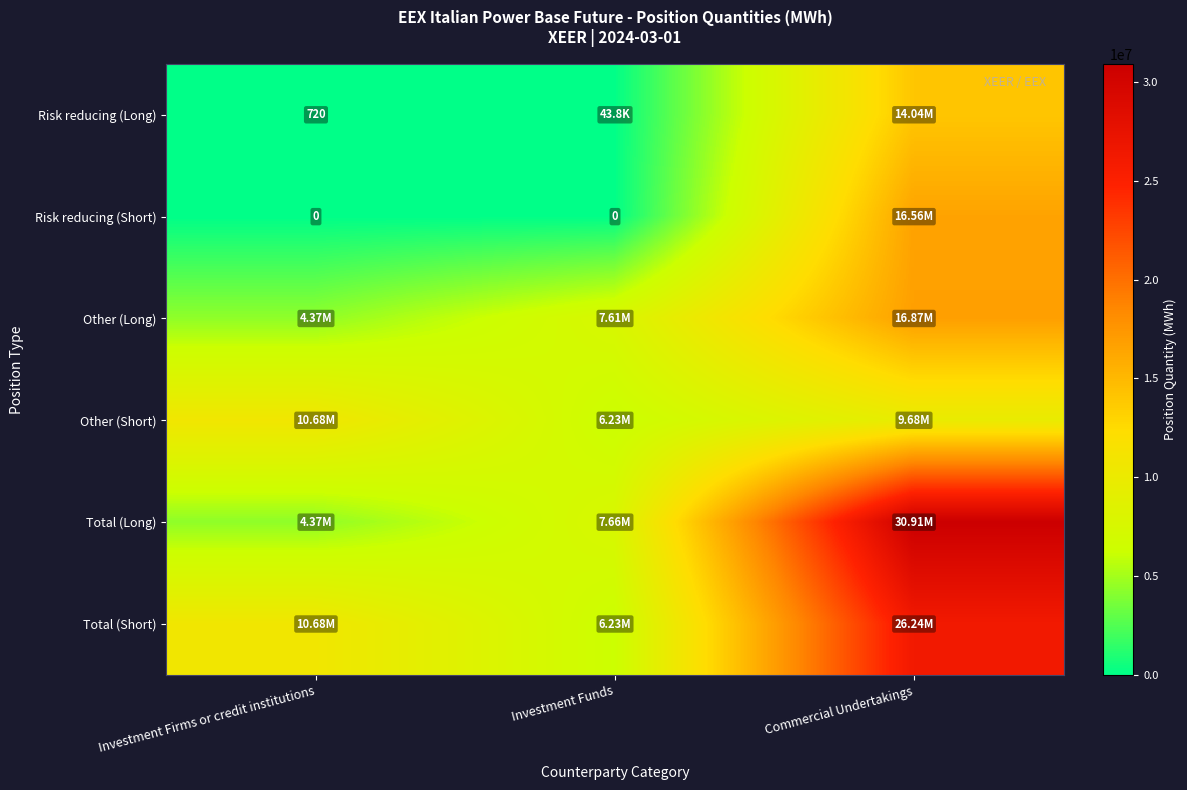

Which series has the widest spread of values?

Total (Long)